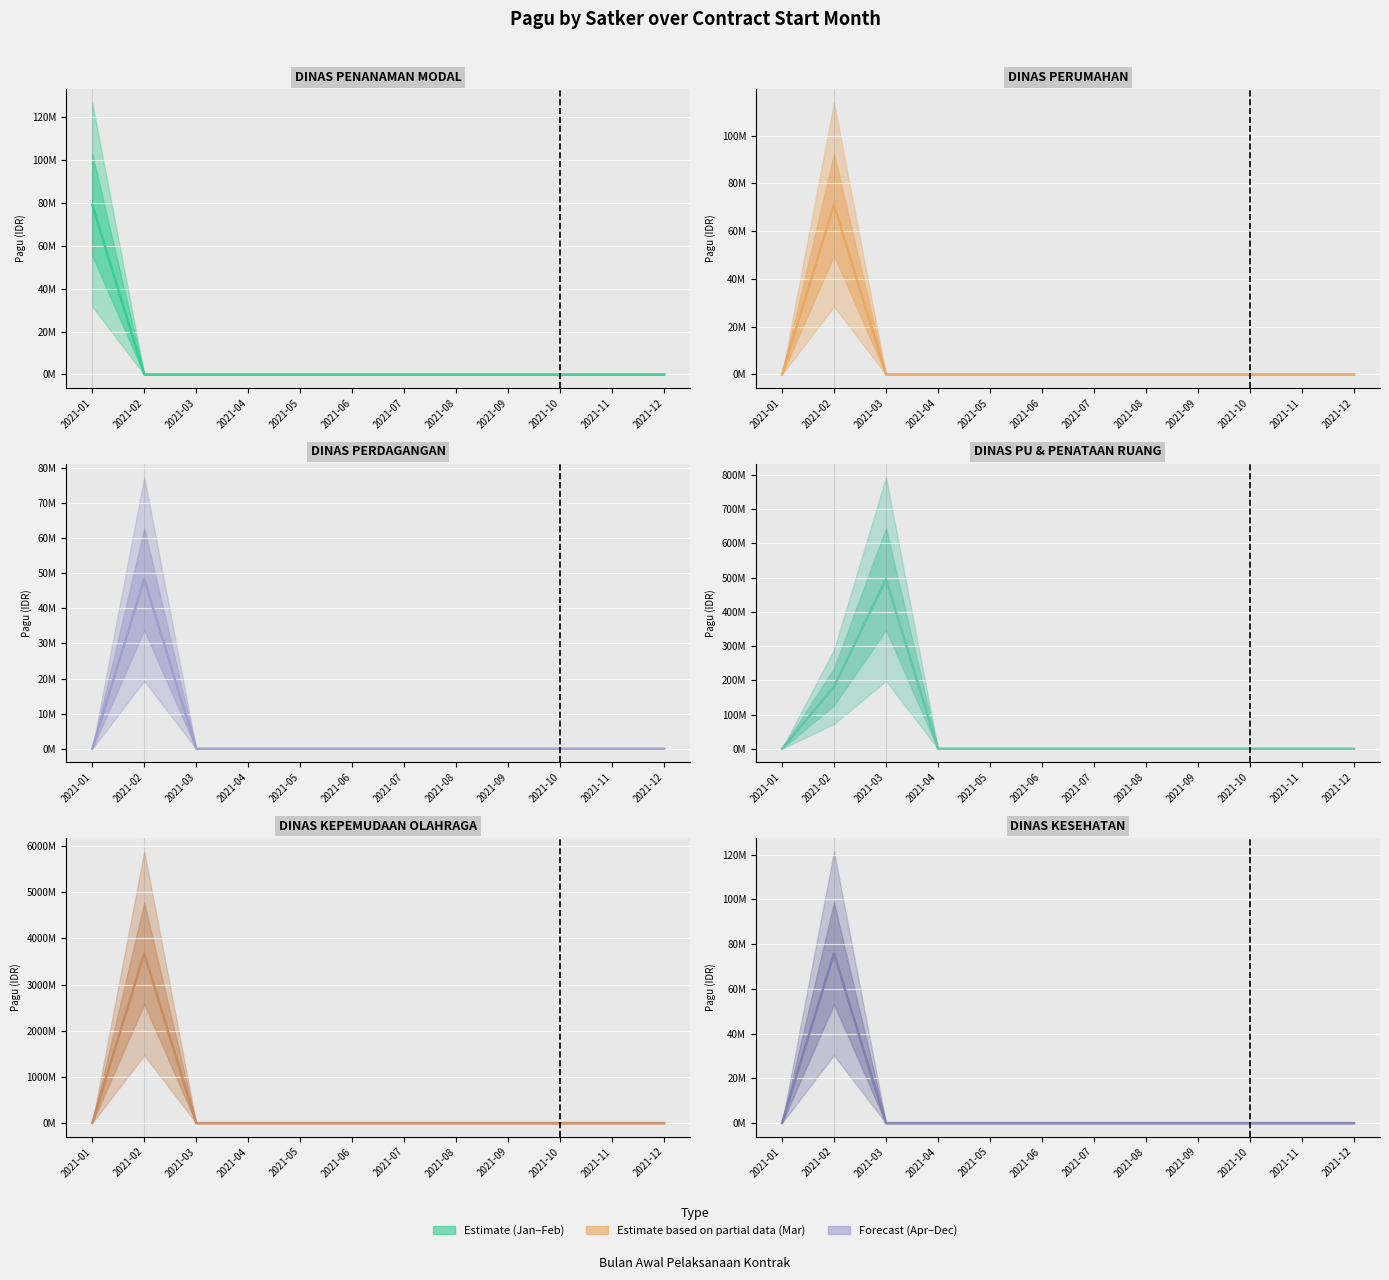

Which series has the largest range (max minus min)?

DINAS KEPEMUDAAN OLAHRAGA